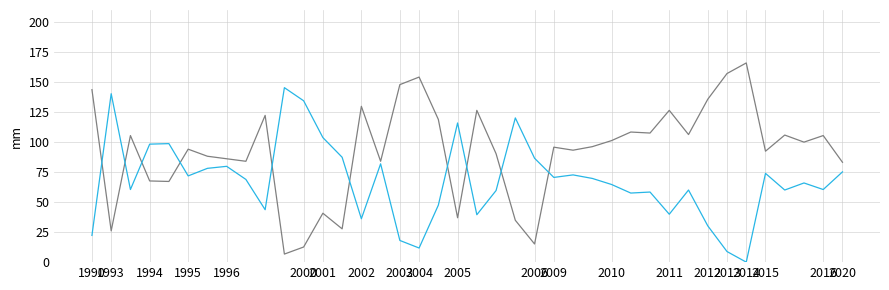

What is the maximum value shown in the chart?

165.9